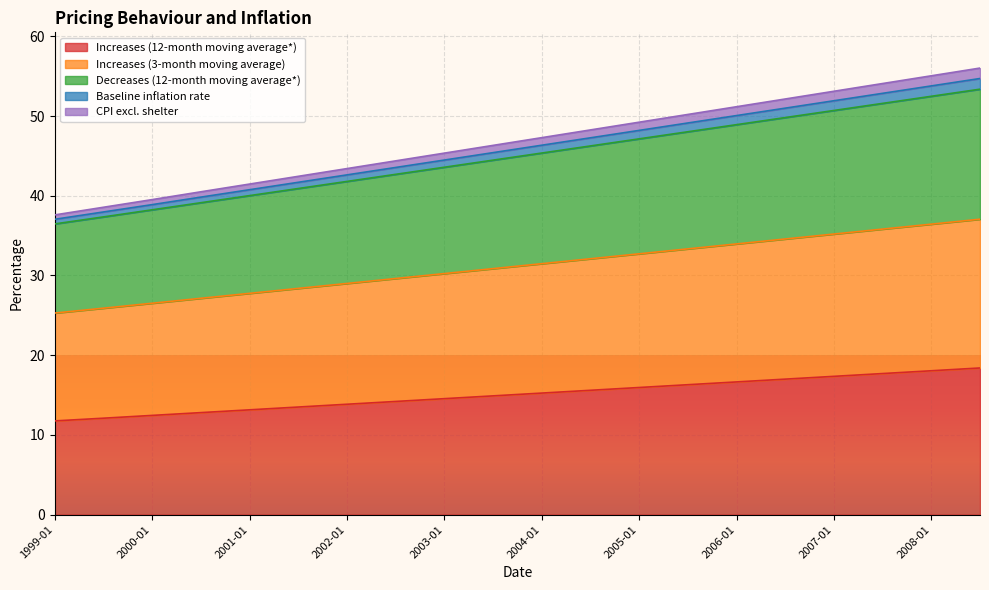

The value of Increases (12-month moving average*) at 2000-01 is 5.4. True or false?

False